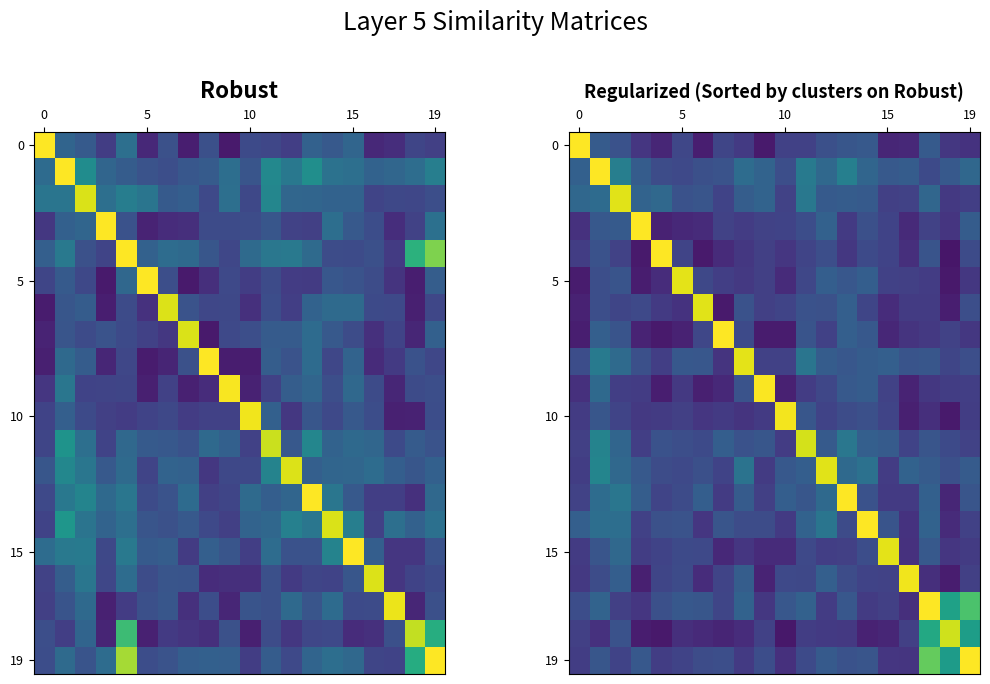

What is the smallest value displayed?

0.1